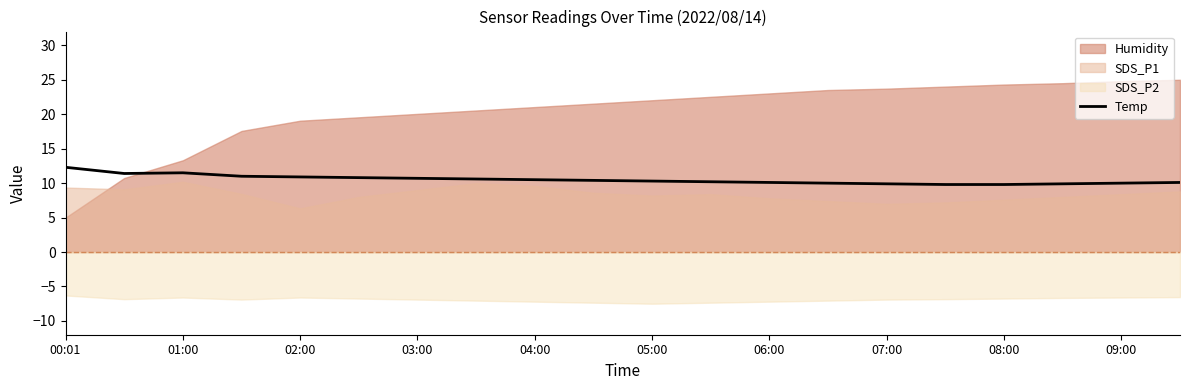

What is the minimum value for Temp?

9.8